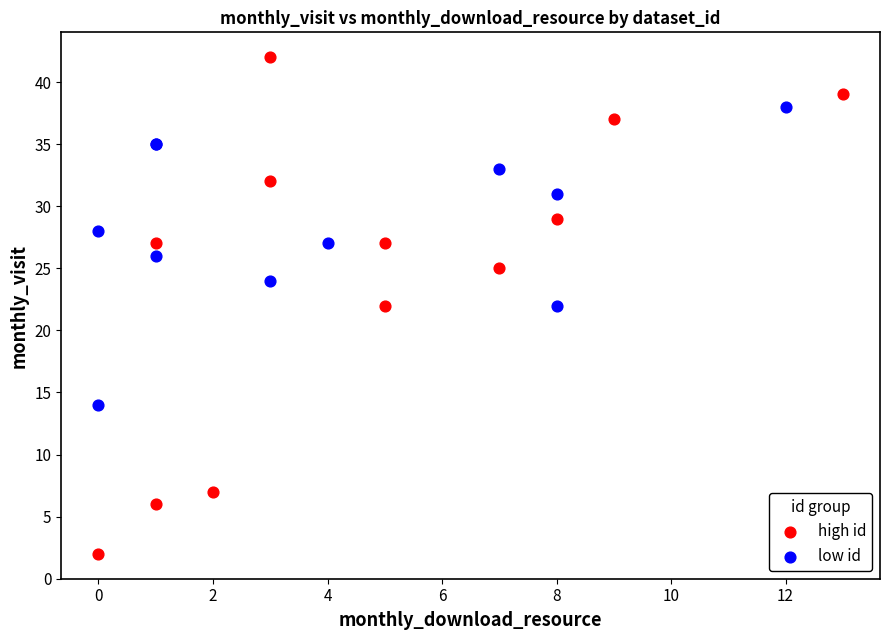

What are all the series names shown in the legend?

high id, low id